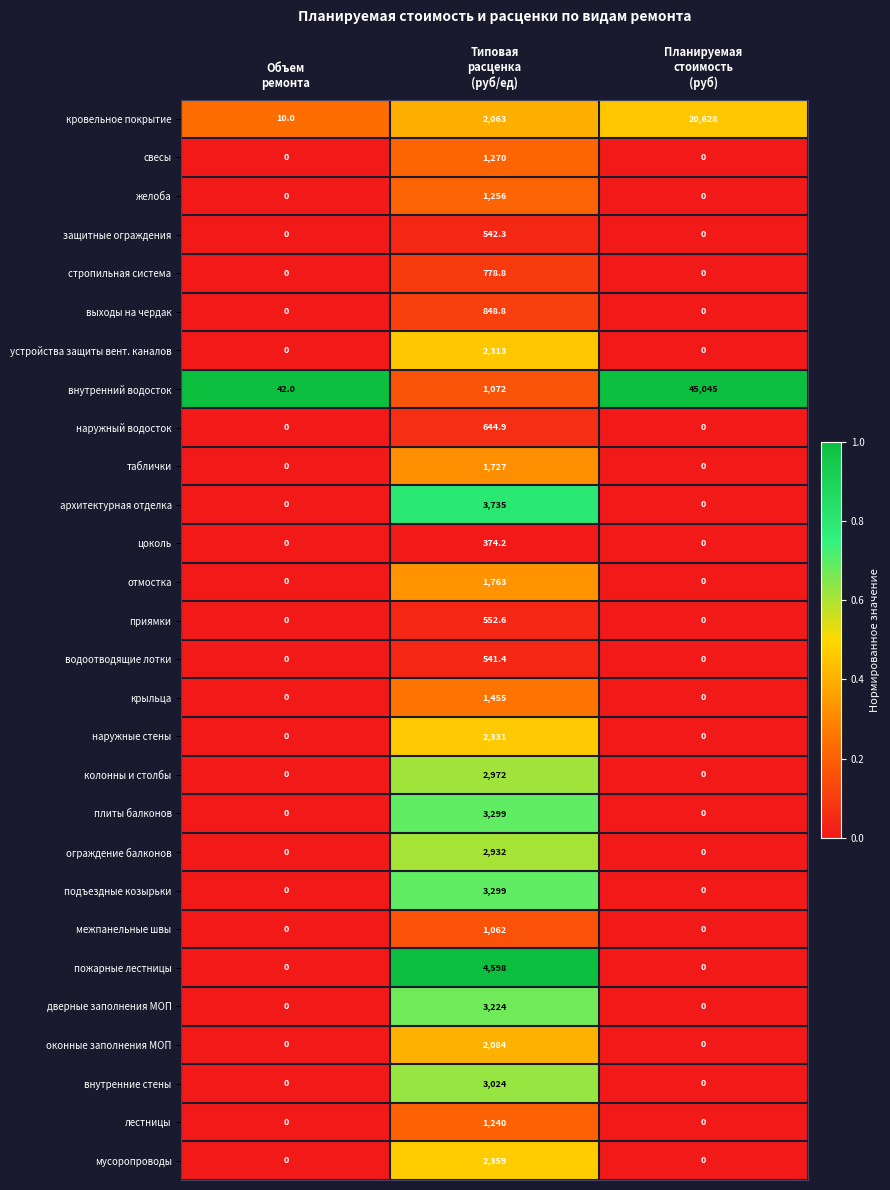

What is the difference between the highest and lowest values at Планируемая
стоимость
(руб)?

45045.0